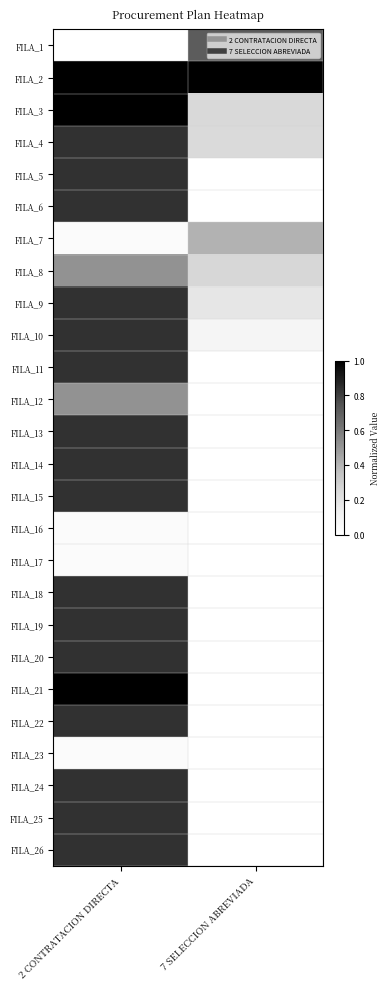

Reading left to right, transcribe all the data shown in this chart.

FILA_1: 2 CONTRATACION DIRECTA=0.0	7 SELECCION ABREVIADA=0.7
FILA_2: 2 CONTRATACION DIRECTA=1.0	7 SELECCION ABREVIADA=1.0
FILA_3: 2 CONTRATACION DIRECTA=1.0	7 SELECCION ABREVIADA=0.2
FILA_4: 2 CONTRATACION DIRECTA=0.8	7 SELECCION ABREVIADA=0.2
FILA_5: 2 CONTRATACION DIRECTA=0.8	7 SELECCION ABREVIADA=0.0
FILA_6: 2 CONTRATACION DIRECTA=0.8	7 SELECCION ABREVIADA=0.0
FILA_7: 2 CONTRATACION DIRECTA=0.0	7 SELECCION ABREVIADA=0.4
FILA_8: 2 CONTRATACION DIRECTA=0.5	7 SELECCION ABREVIADA=0.3
FILA_9: 2 CONTRATACION DIRECTA=0.8	7 SELECCION ABREVIADA=0.2
FILA_10: 2 CONTRATACION DIRECTA=0.8	7 SELECCION ABREVIADA=0.1
FILA_11: 2 CONTRATACION DIRECTA=0.8	7 SELECCION ABREVIADA=0.0
FILA_12: 2 CONTRATACION DIRECTA=0.5	7 SELECCION ABREVIADA=0.0
FILA_13: 2 CONTRATACION DIRECTA=0.8	7 SELECCION ABREVIADA=0.0
FILA_14: 2 CONTRATACION DIRECTA=0.8	7 SELECCION ABREVIADA=0.0
FILA_15: 2 CONTRATACION DIRECTA=0.8	7 SELECCION ABREVIADA=0.0
FILA_16: 2 CONTRATACION DIRECTA=0.0	7 SELECCION ABREVIADA=0.0
FILA_17: 2 CONTRATACION DIRECTA=0.0	7 SELECCION ABREVIADA=0.0
FILA_18: 2 CONTRATACION DIRECTA=0.8	7 SELECCION ABREVIADA=0.0
FILA_19: 2 CONTRATACION DIRECTA=0.8	7 SELECCION ABREVIADA=0.0
FILA_20: 2 CONTRATACION DIRECTA=0.8	7 SELECCION ABREVIADA=0.0
FILA_21: 2 CONTRATACION DIRECTA=1.0	7 SELECCION ABREVIADA=0.0
FILA_22: 2 CONTRATACION DIRECTA=0.8	7 SELECCION ABREVIADA=0.0
FILA_23: 2 CONTRATACION DIRECTA=0.0	7 SELECCION ABREVIADA=0.0
FILA_24: 2 CONTRATACION DIRECTA=0.8	7 SELECCION ABREVIADA=0.0
FILA_25: 2 CONTRATACION DIRECTA=0.8	7 SELECCION ABREVIADA=0.0
FILA_26: 2 CONTRATACION DIRECTA=0.8	7 SELECCION ABREVIADA=0.0